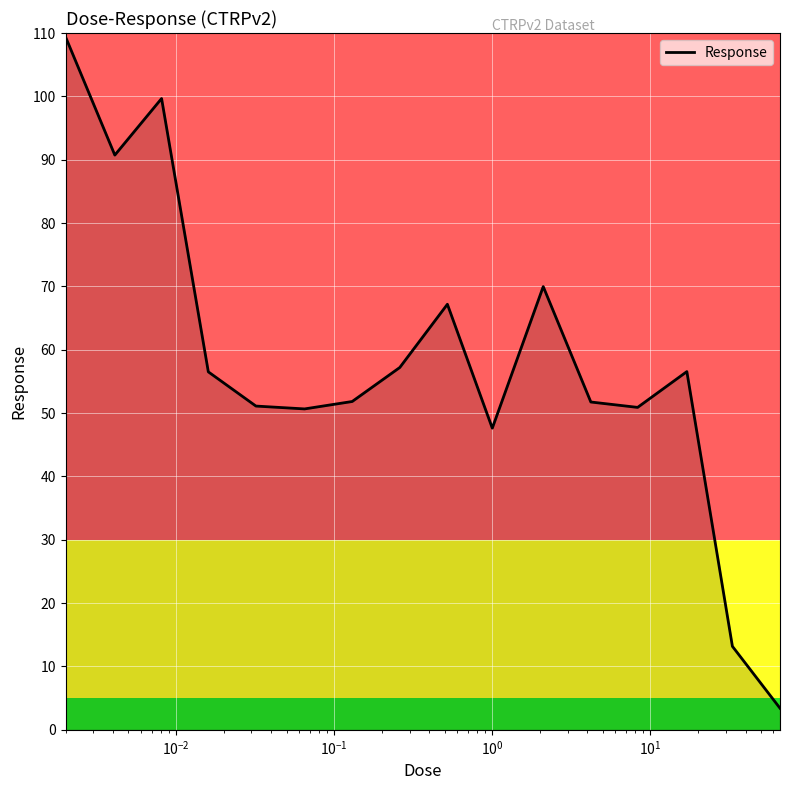

How many lines are shown in the chart?

1